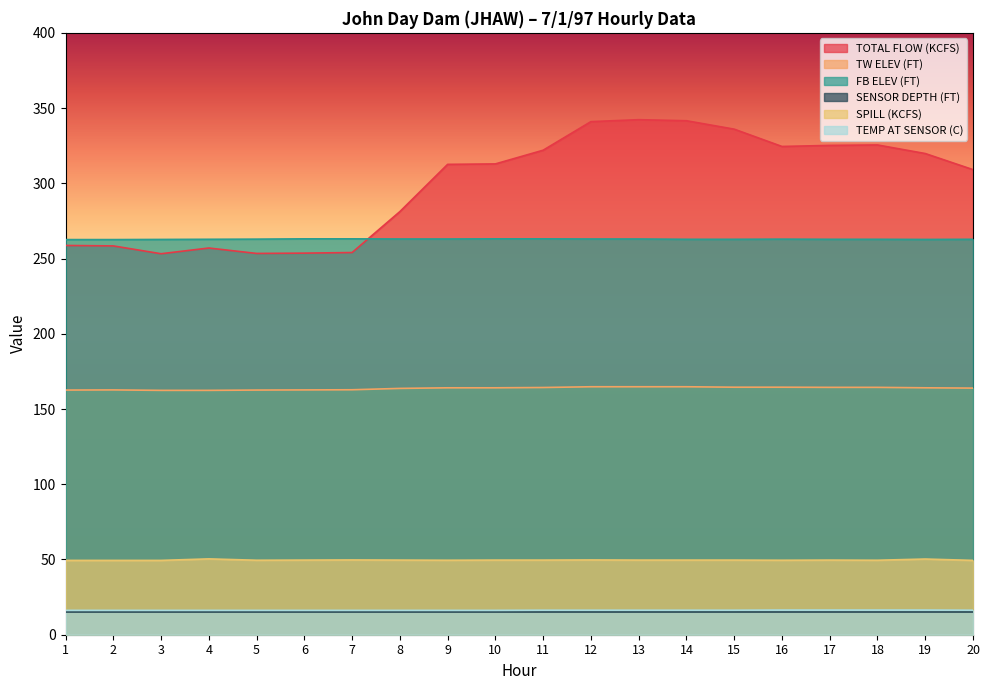

At which category does TOTAL FLOW (KCFS) reach its first local valley?

3